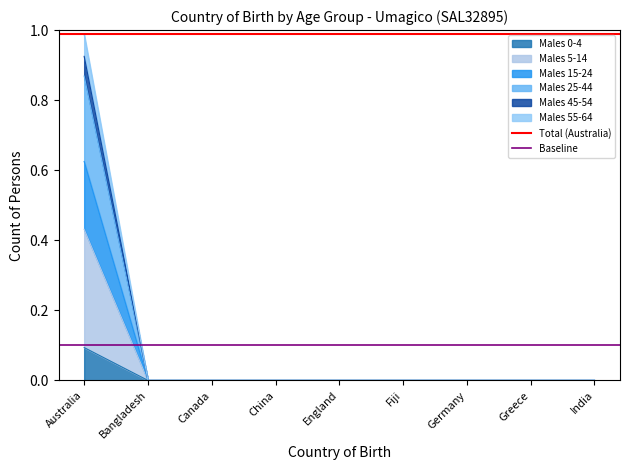

What is the spread (max minus min) of values at Bangladesh?

0.9